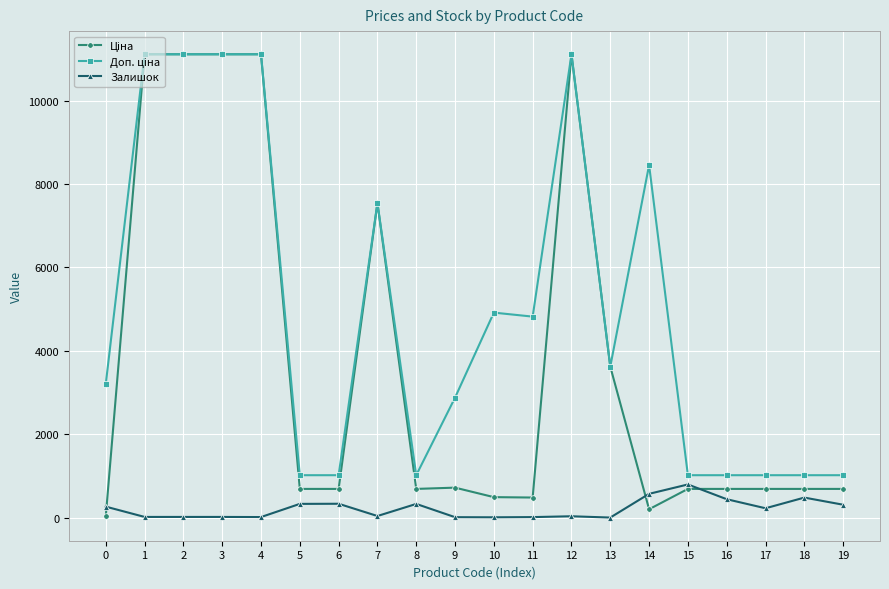

How many data points in Залишок are less than 225?

10